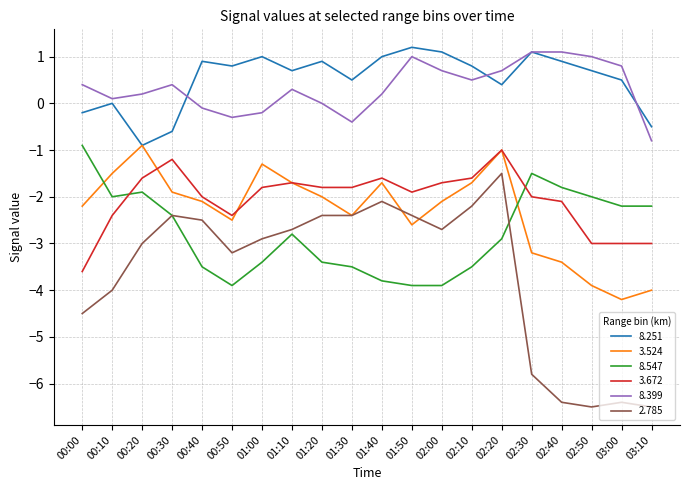

At how many categories does at least one series exceed -5?

20